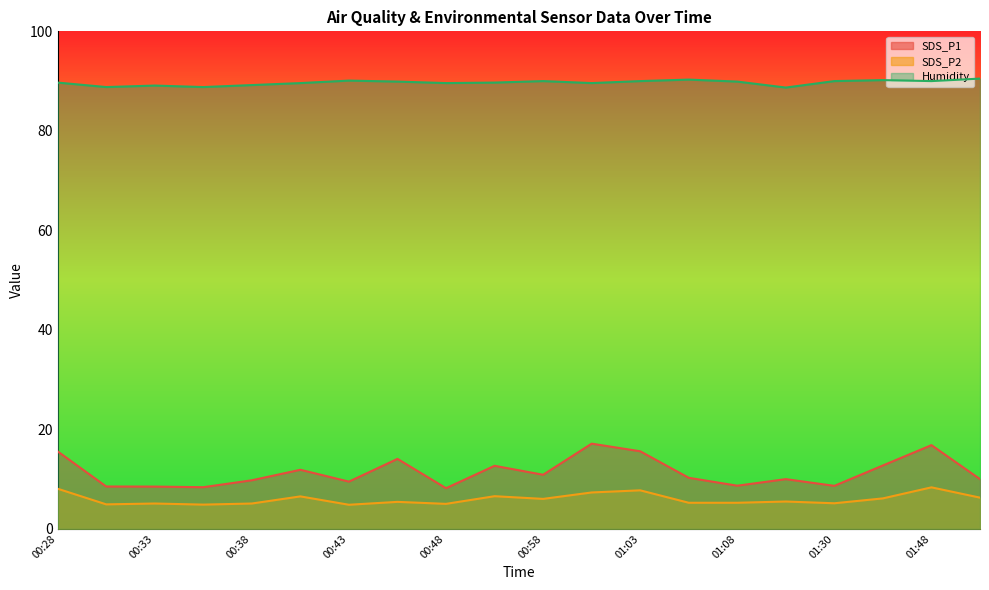

At how many categories does at least one series exceed 89?

17